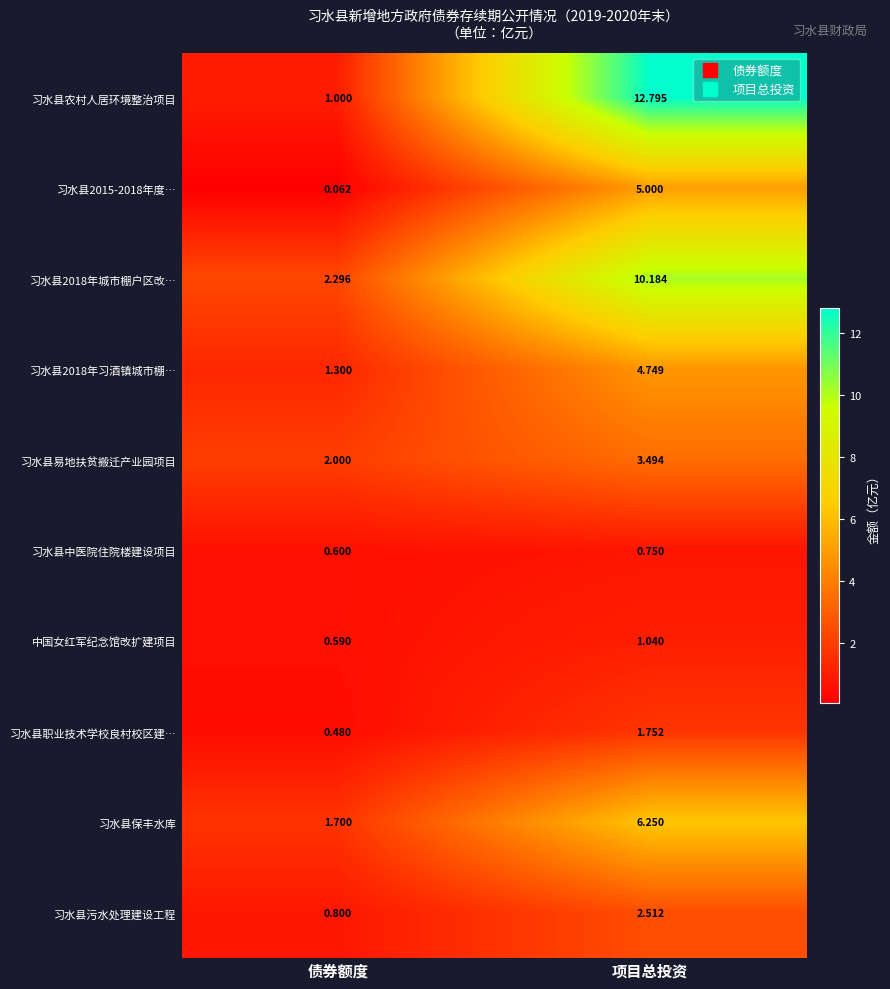

At which label is 习水县2015-2018年度… closest to 2?

债券额度